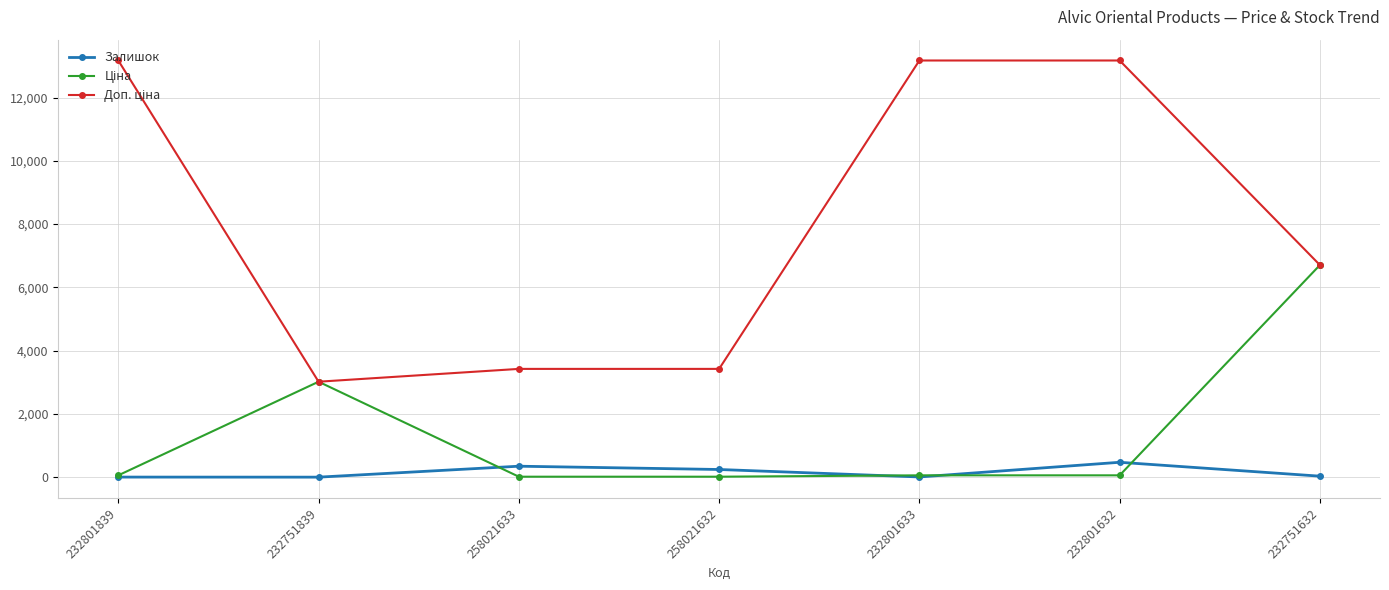

At how many categories does at least one series exceed 12800?

3